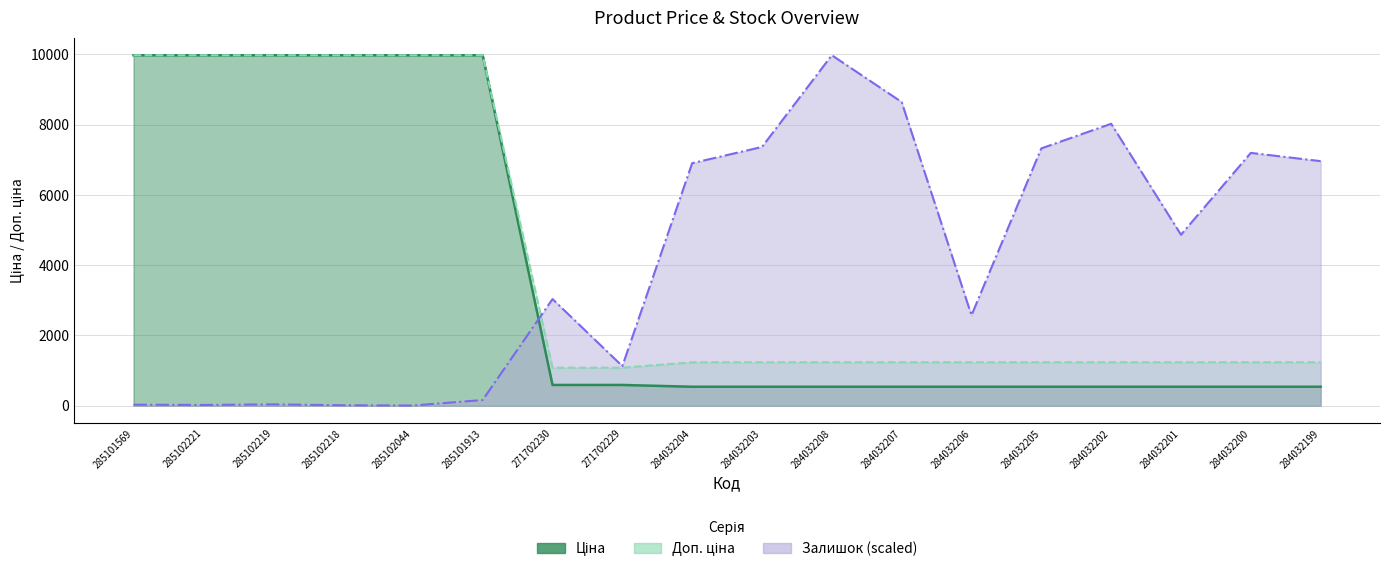

How many interior local peaks does the Залишок (line, scaled) series have?

5